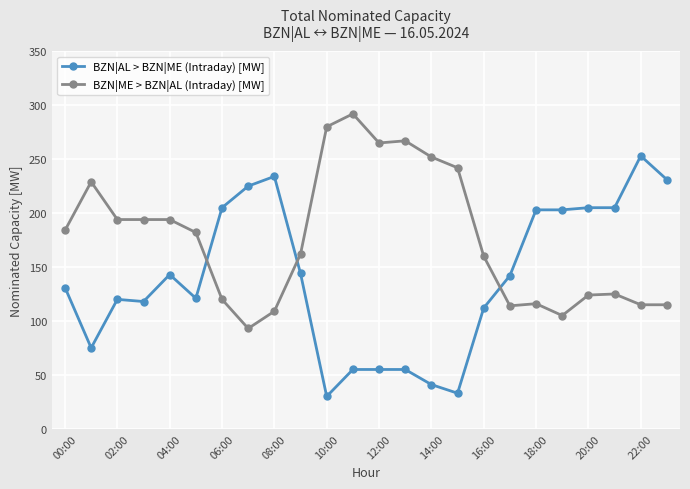

What is the maximum value for BZN|ME > BZN|AL (Intraday) [MW]?

292